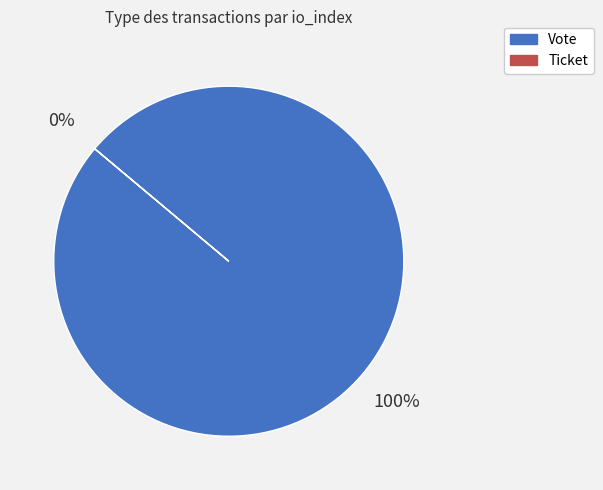

Is Ticket the majority of the pie?

No